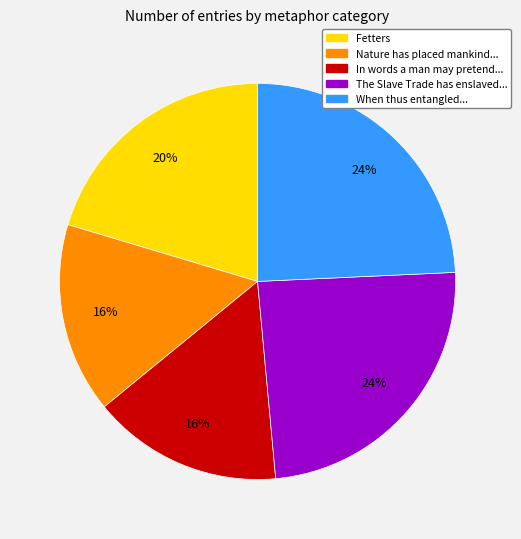

To the nearest percent, what is the difference between the When thus entangled... and Fetters slice percentages?

4%